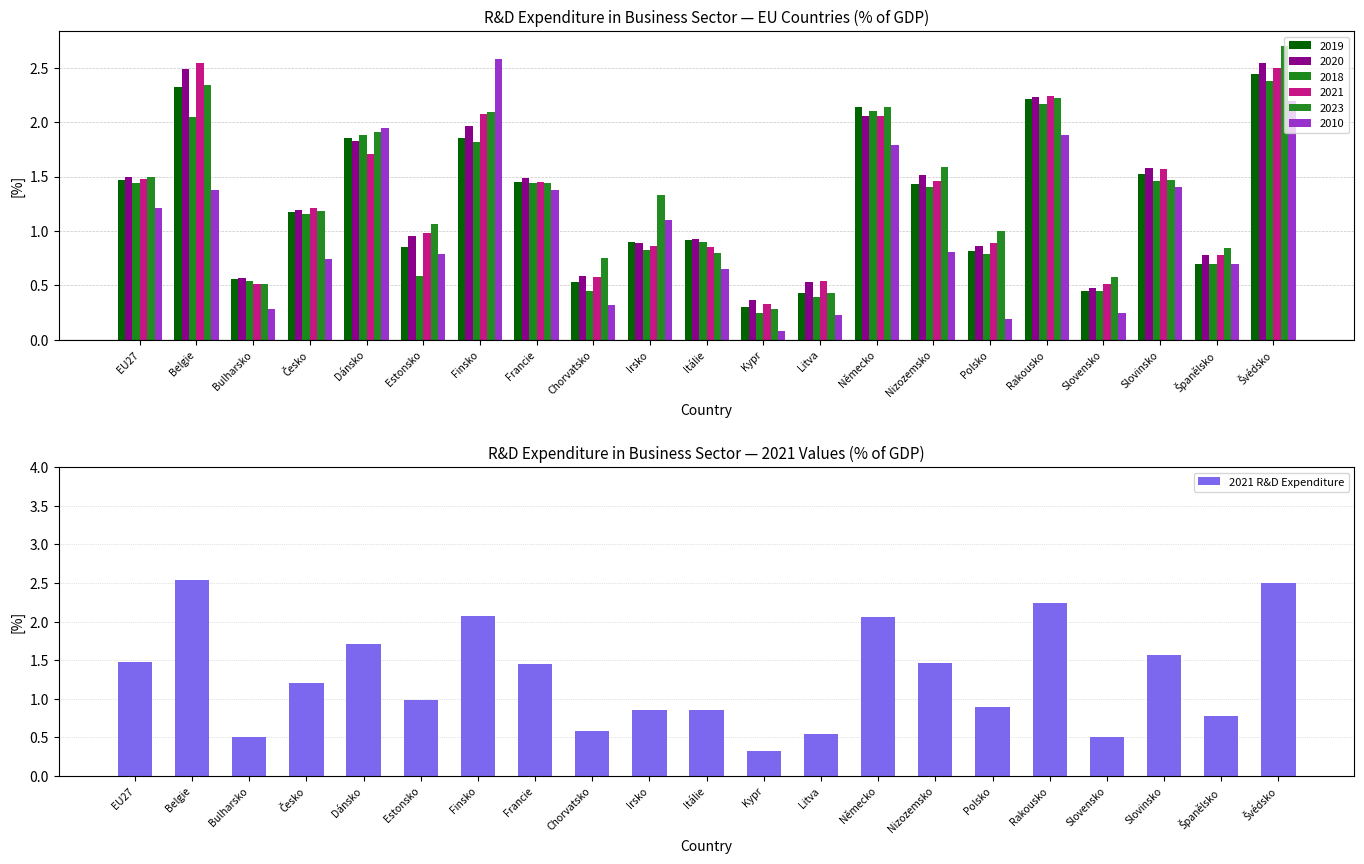

What is the difference between the maximum and minimum values?

2.2